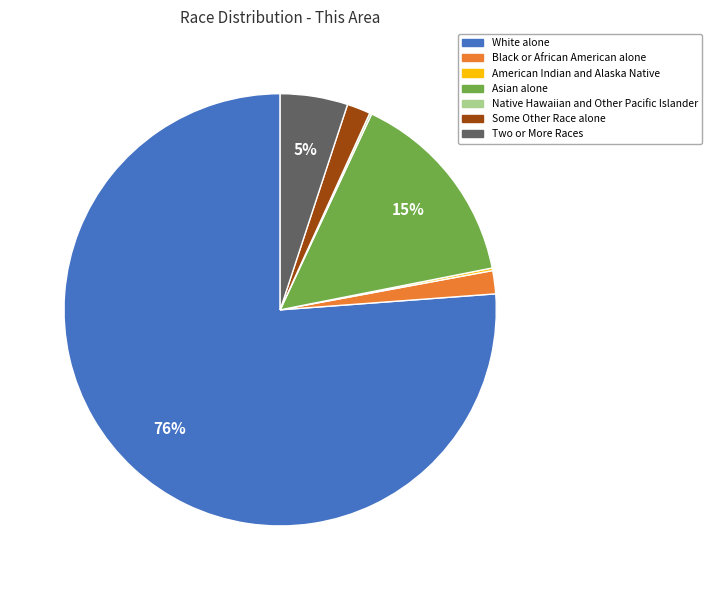

Which slice is the largest?

White alone